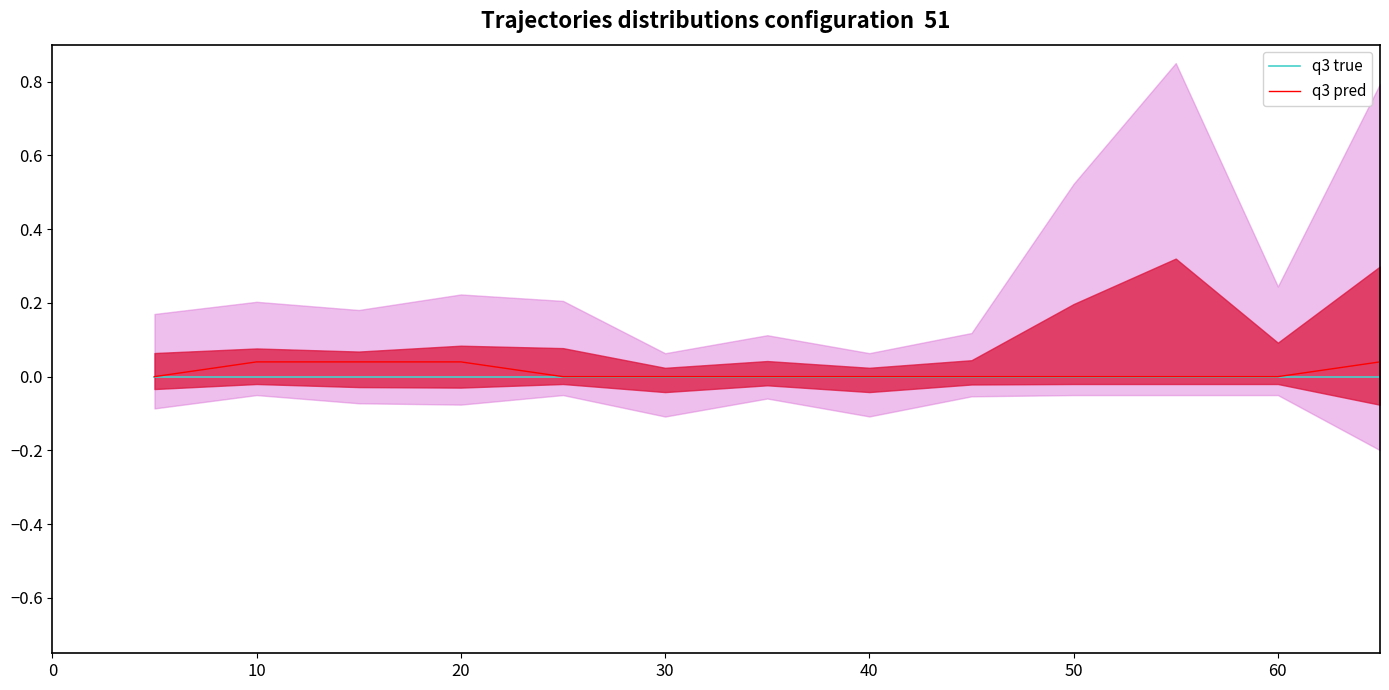

What is the label of the 2nd point from the left?

10